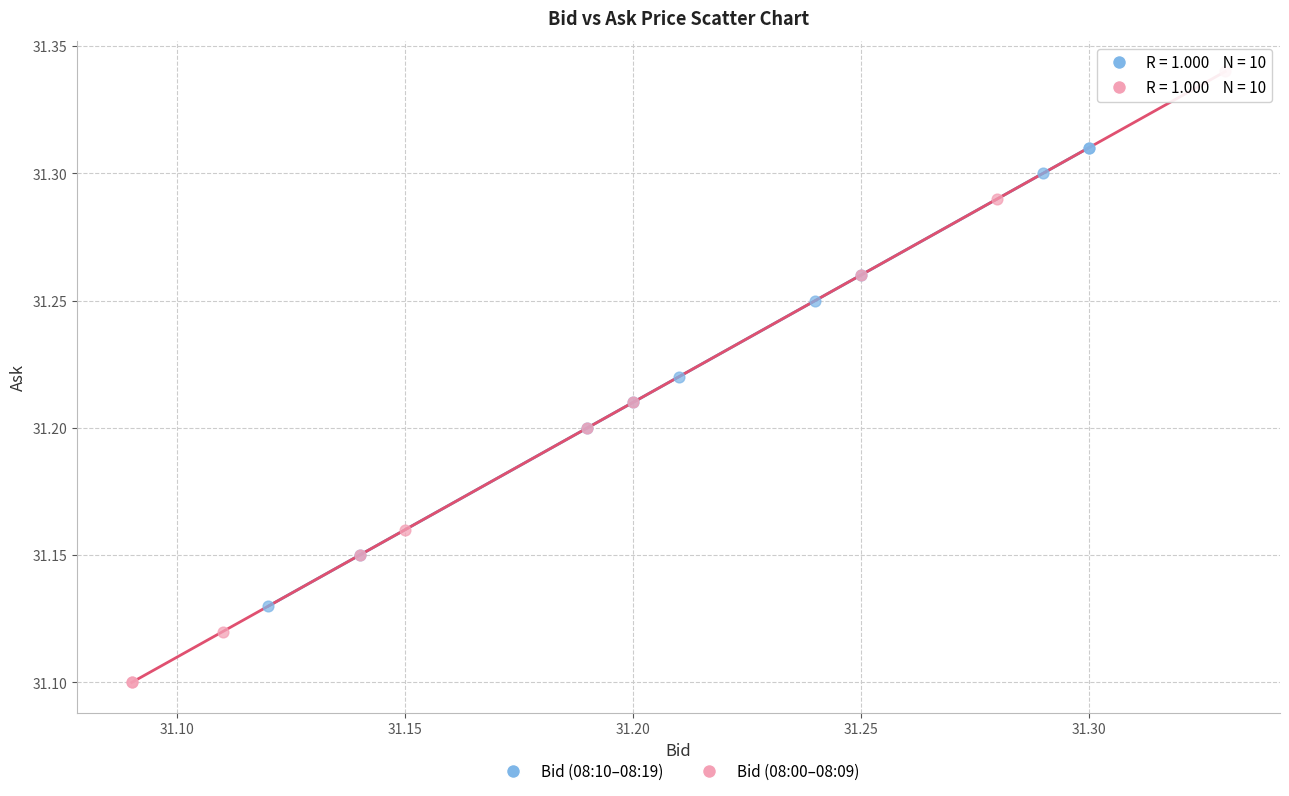

What are all the series names shown in the legend?

Bid (08:10–08:19), Bid (08:00–08:09)